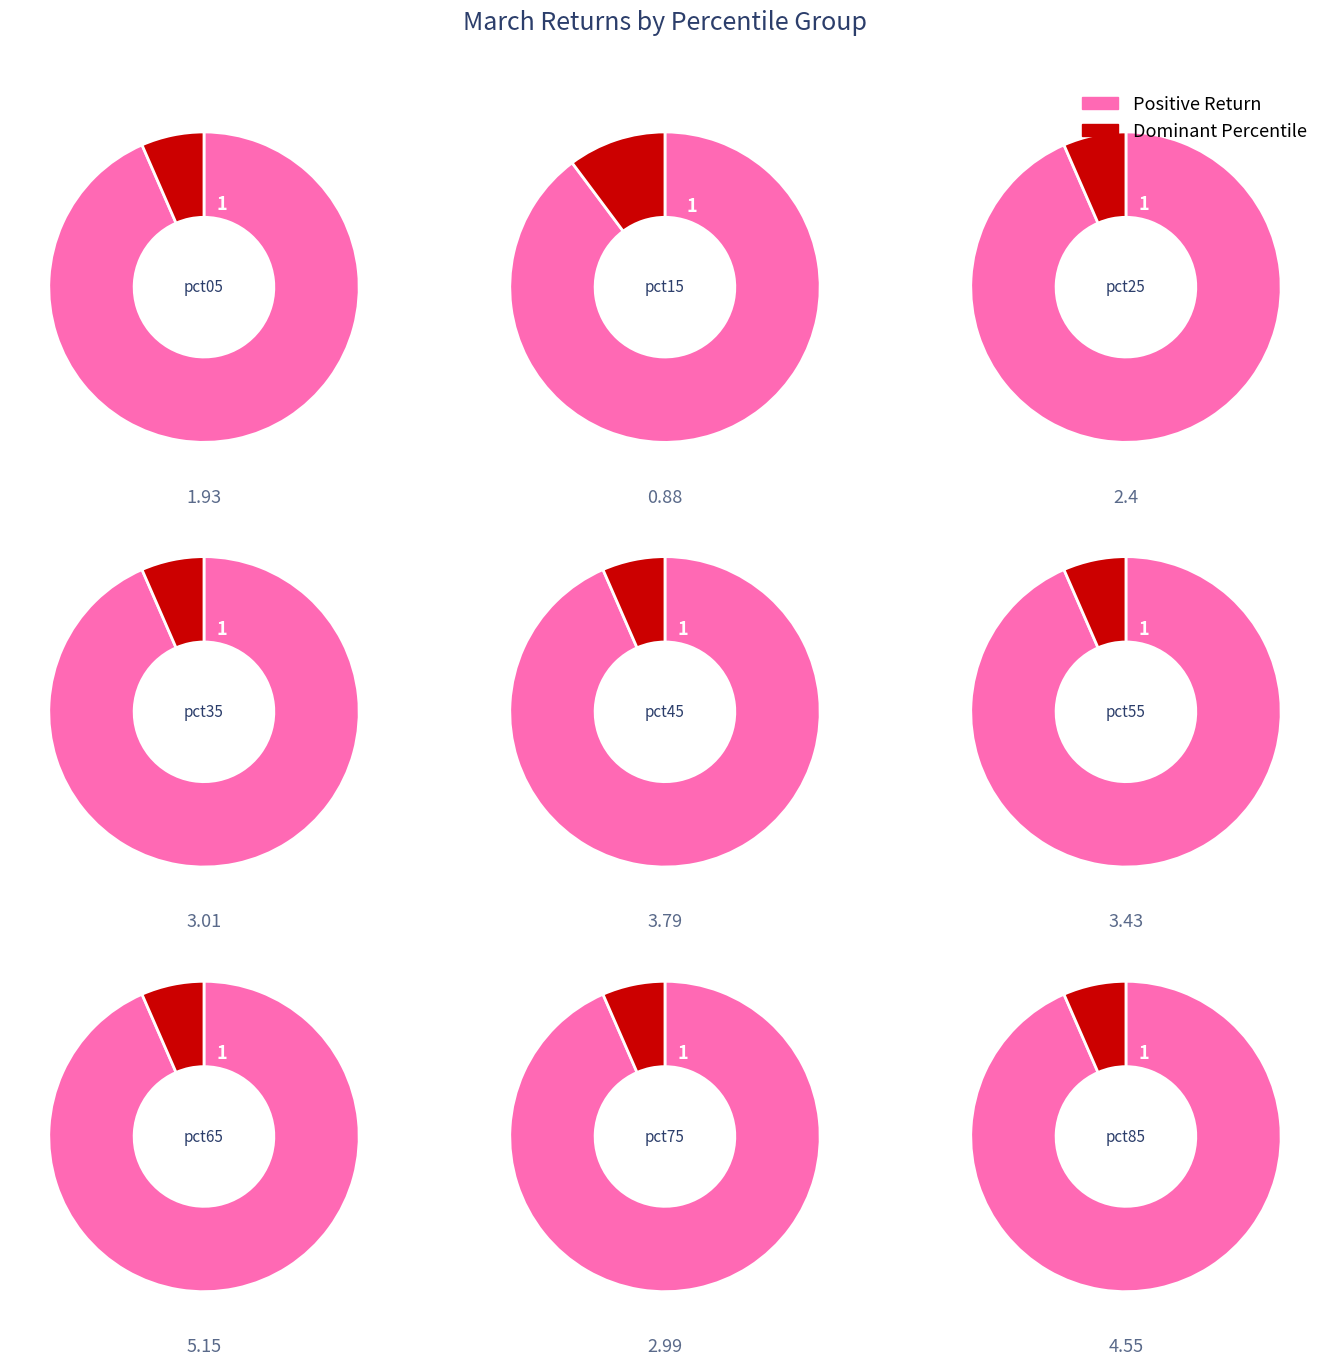

True or false: pct05 accounts for 1% of the total.

False